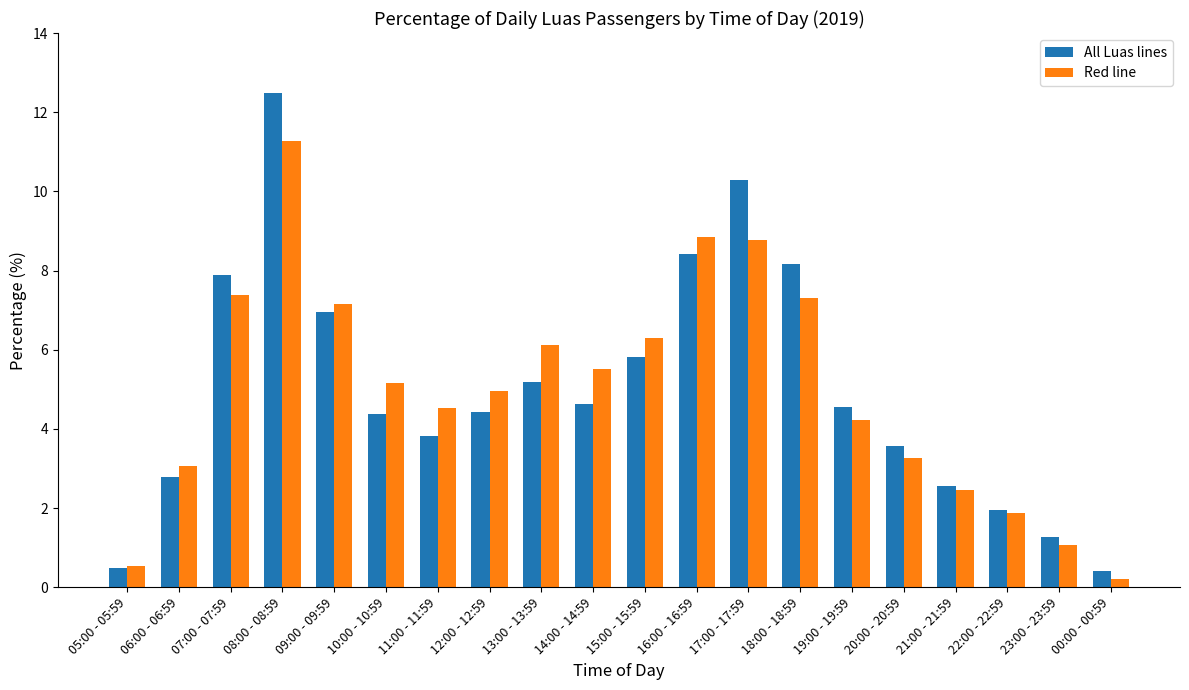

At which label is All Luas lines closest to 6?

15:00 - 15:59